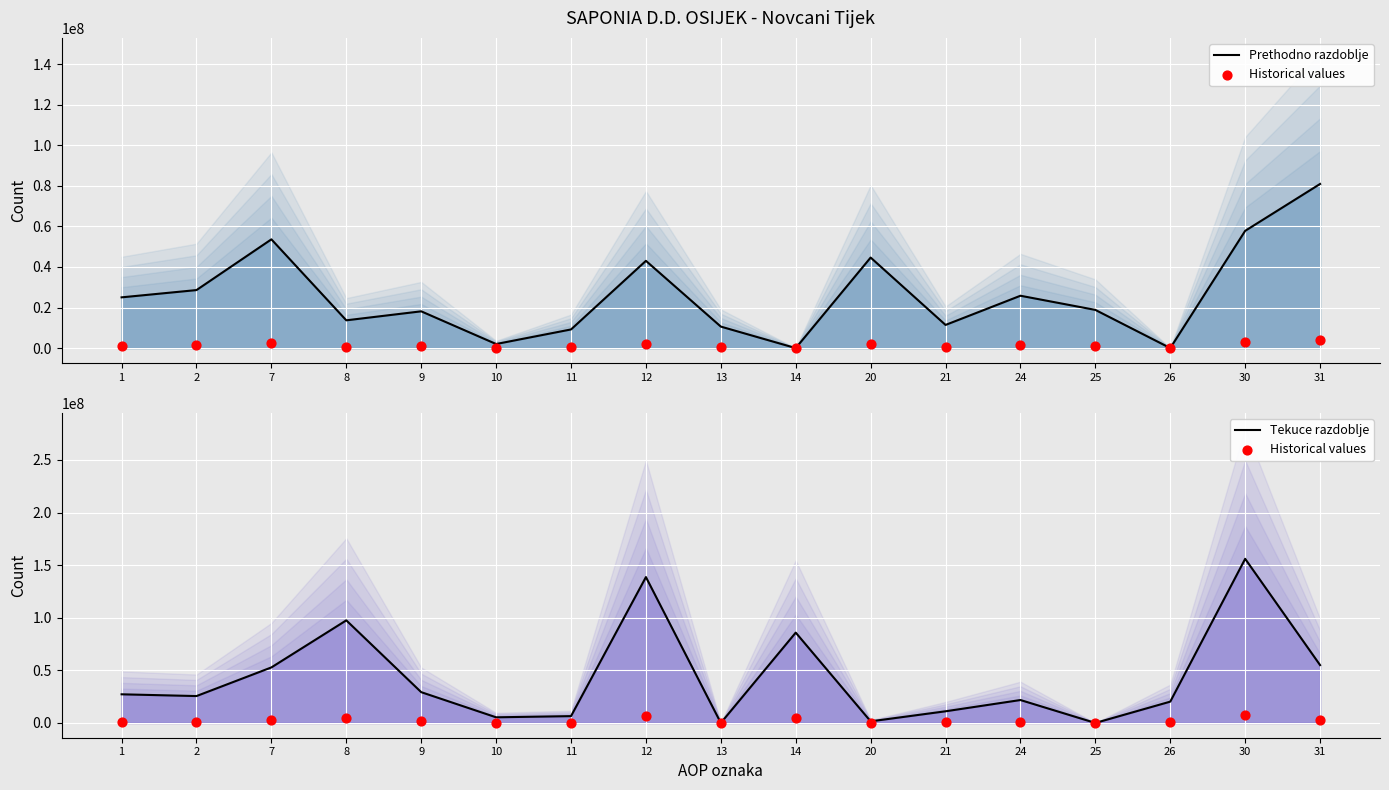

Is the value of Prethodno razdoblje at 25 greater than the value of Tekuce razdoblje at 12?

No